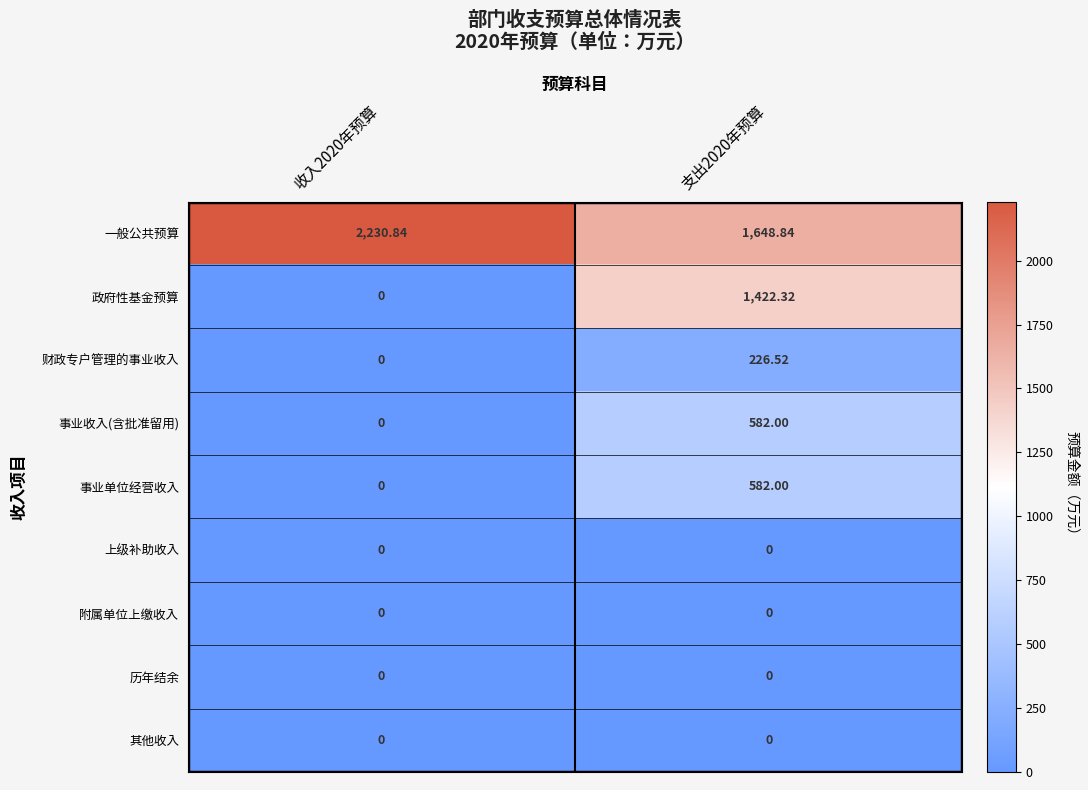

Between 收入2020年预算 and 支出2020年预算, which series saw the biggest shift?

政府性基金预算